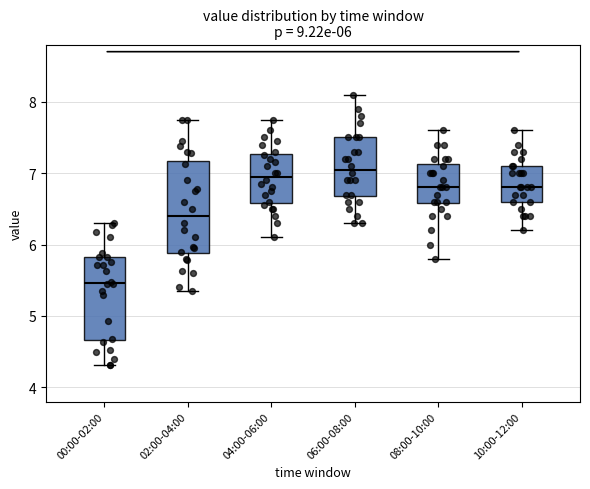

Which box is the tallest, from its lower edge to its upper edge?

02:00-04:00